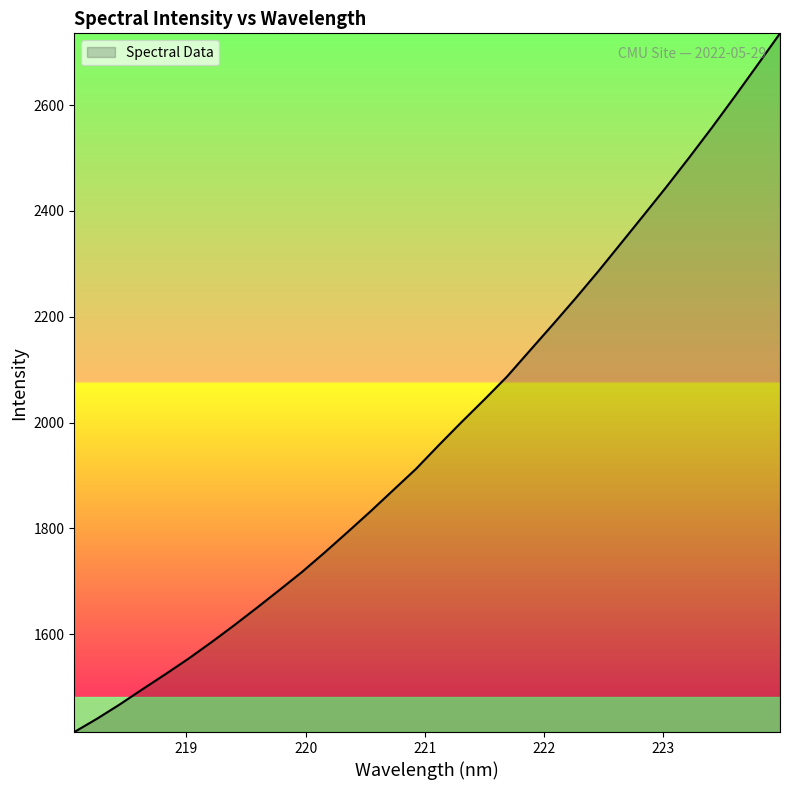

Does the chart display data point markers on the line(s)?

No